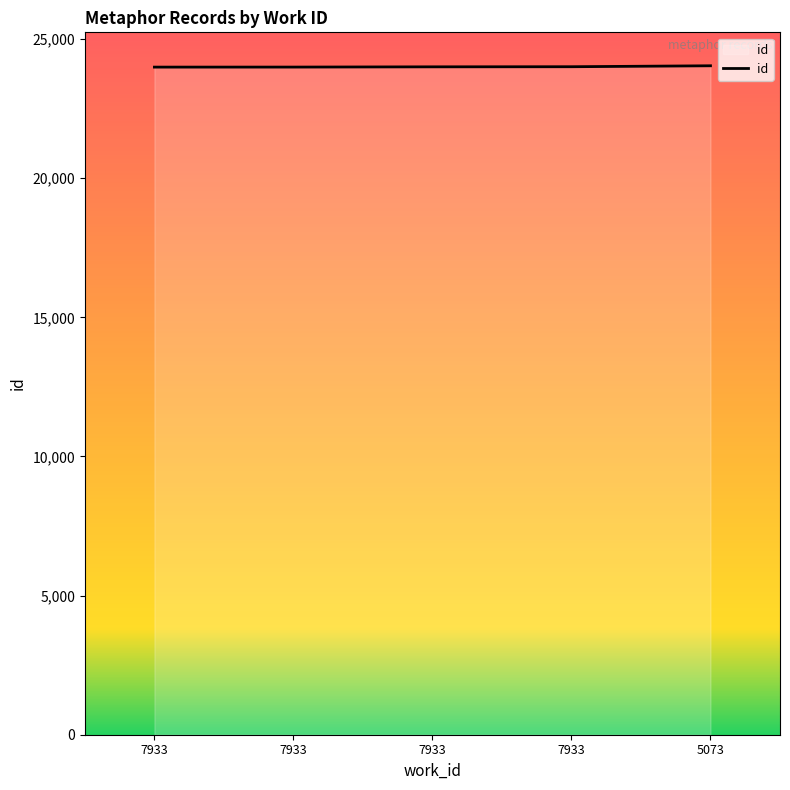

Does the chart have visible grid lines?

No